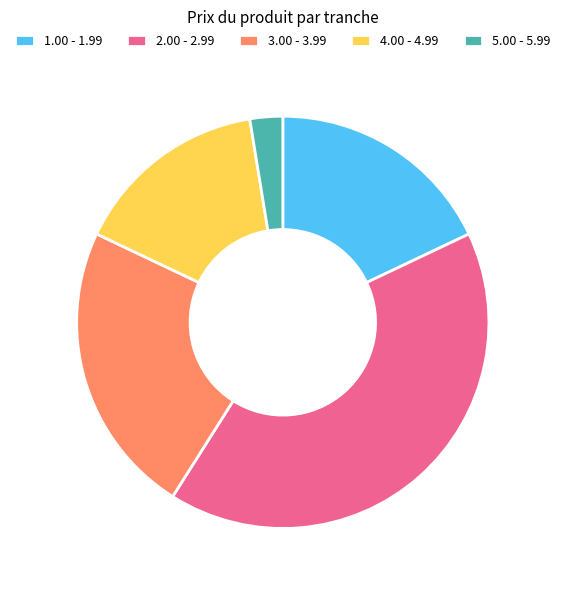

How many segments does this pie chart have?

5